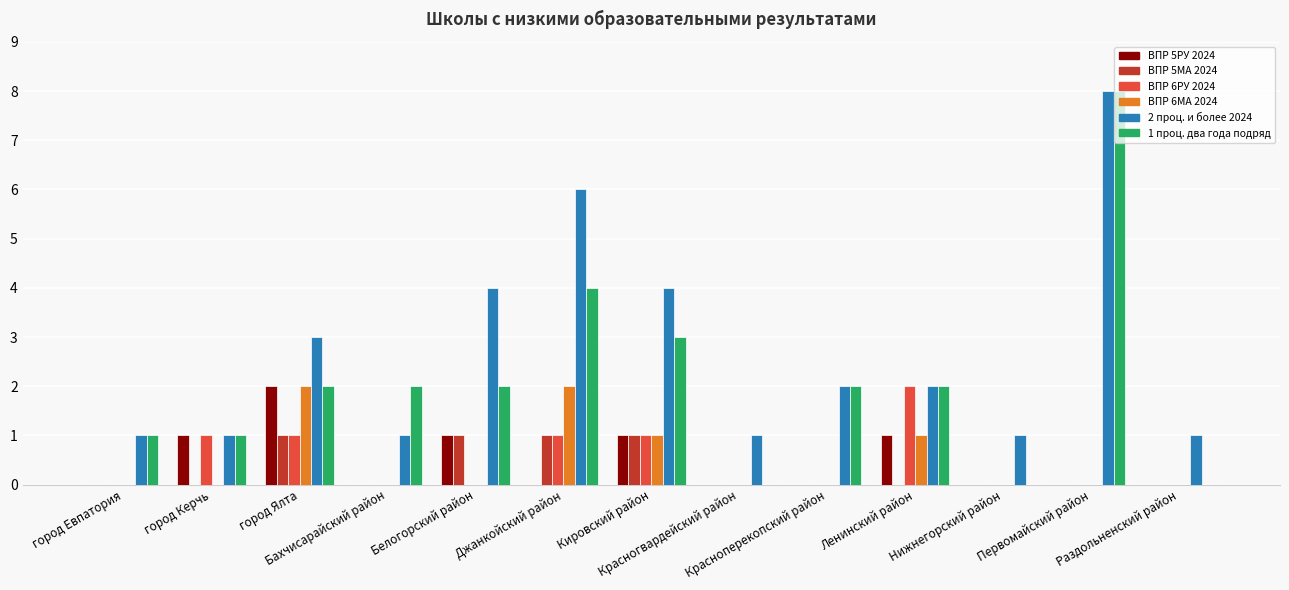

What are all the series names shown in the legend?

ВПР 5РУ 2024, ВПР 5МА 2024, ВПР 6РУ 2024, ВПР 6МА 2024, 2 проц. и более 2024, 1 проц. два года подряд